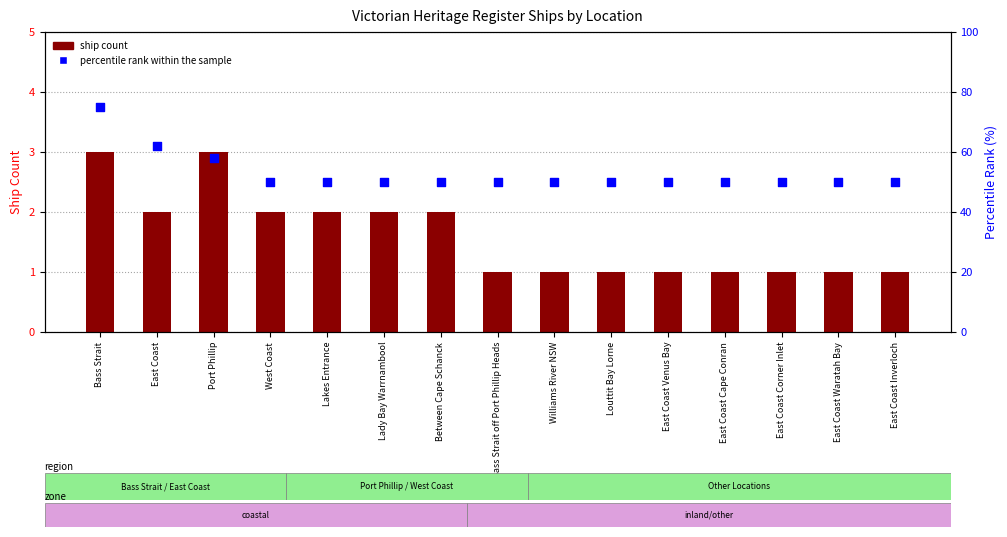

Is the value of percentile rank within the sample at Bass Strait greater than the value of ship count at Port Phillip?

Yes